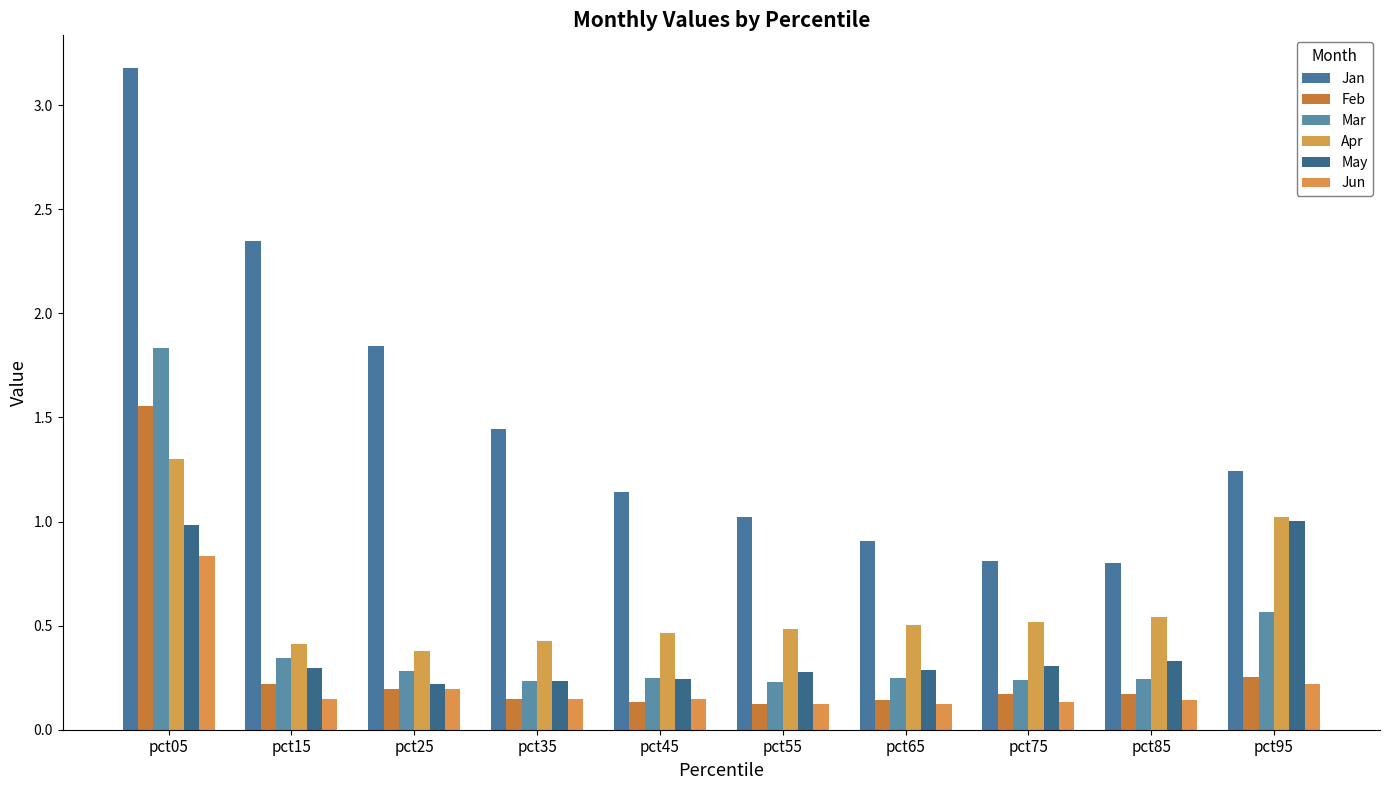

Which category has the highest value across all series?

pct05